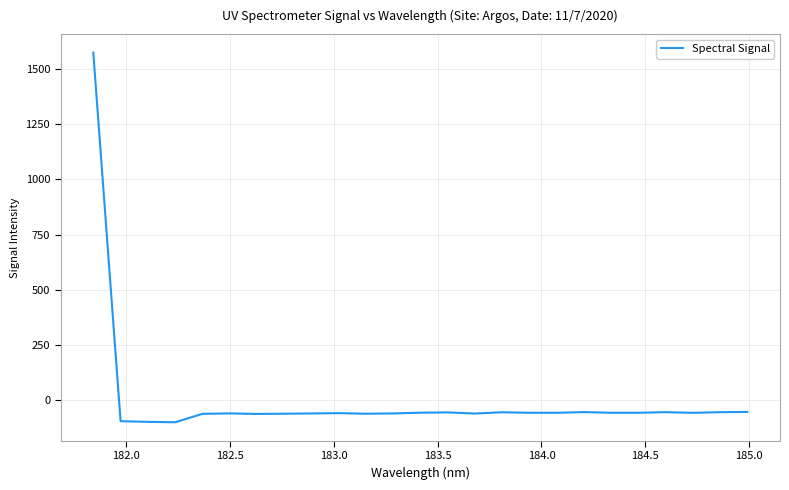

What is the difference between the maximum and minimum values?

1671.1